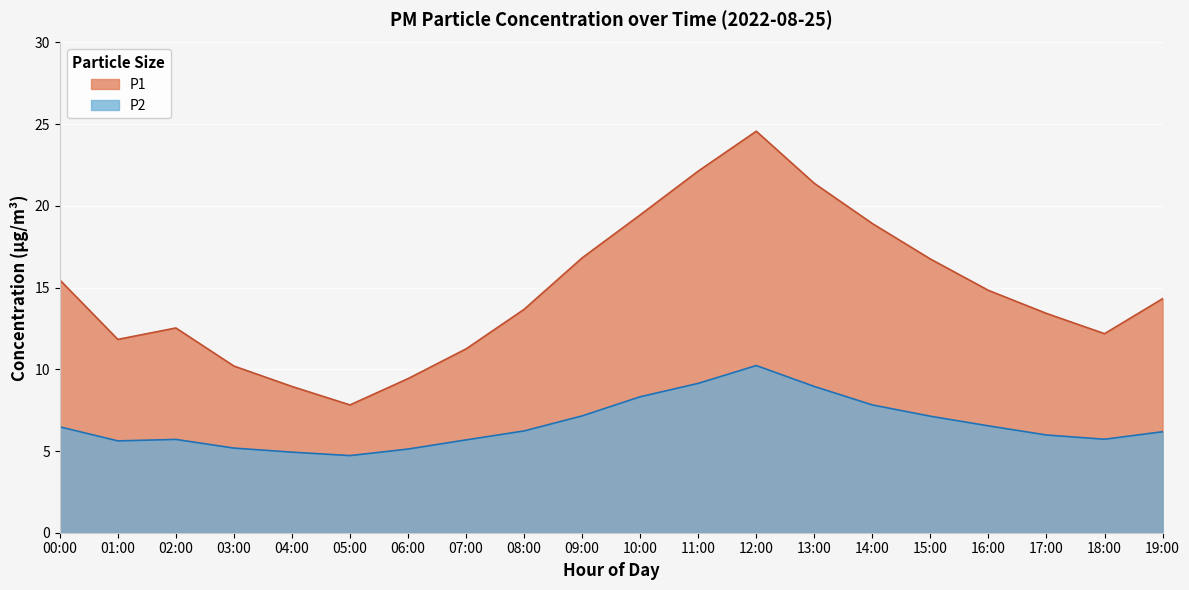

How many series are shown in this chart?

2